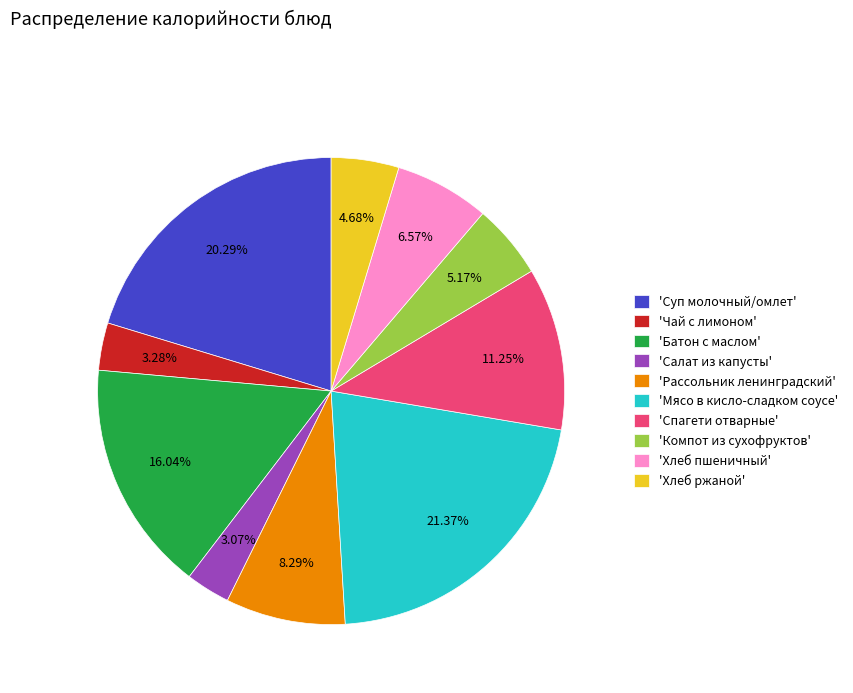

Do 'Спагети отварные' and 'Мясо в кисло-сладком соусе' together represent more than half of the pie?

No